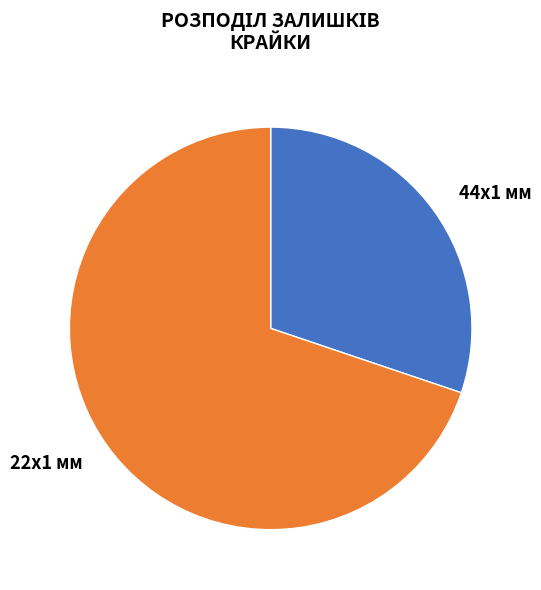

How many segments does this pie chart have?

2